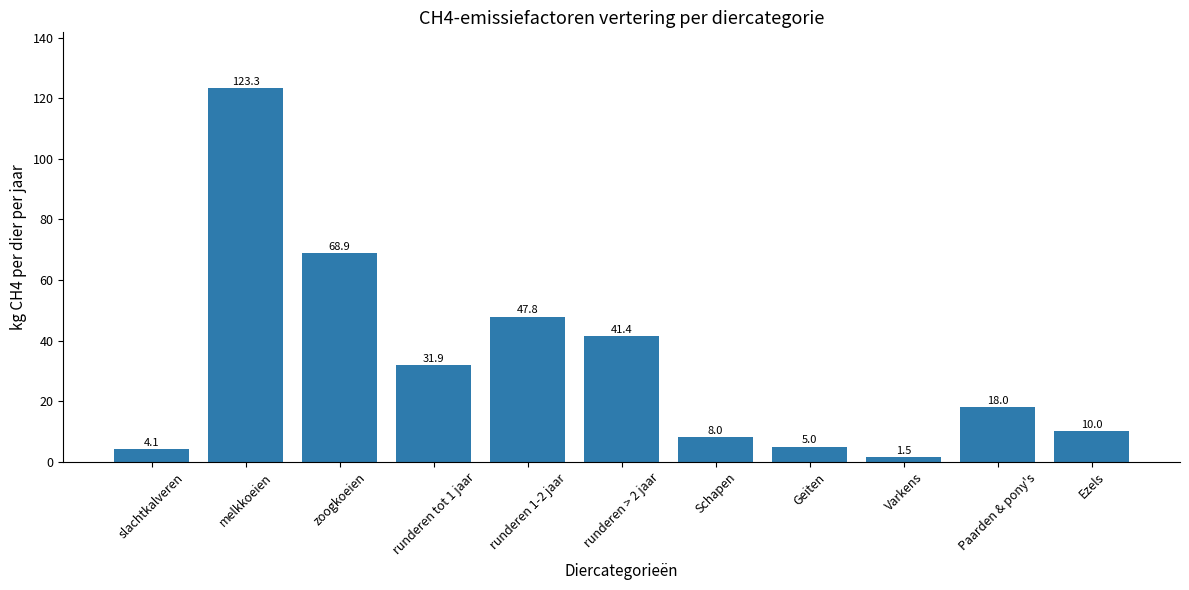

Between Ezels and melkkoeien, which is larger?

melkkoeien